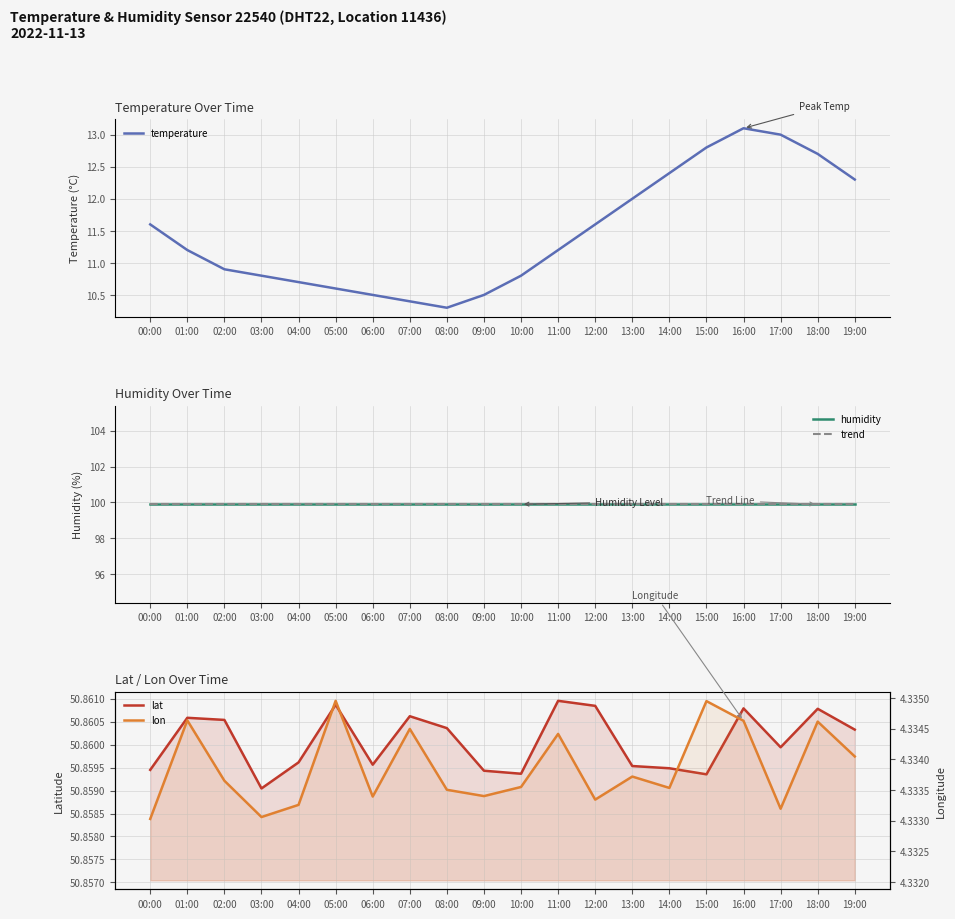

How many values in the temperature series exceed 11?

11